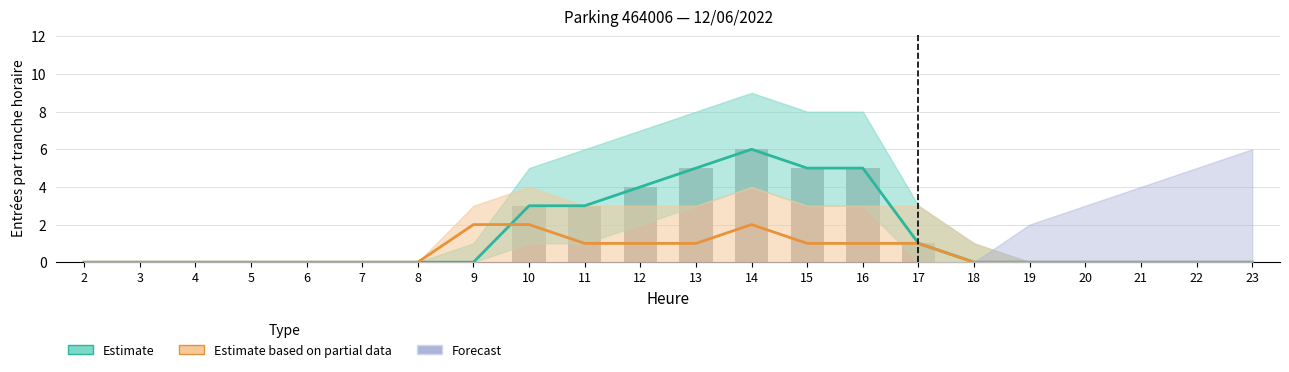

The NB_HORAIRE series shows 3 at 5. True or false?

False